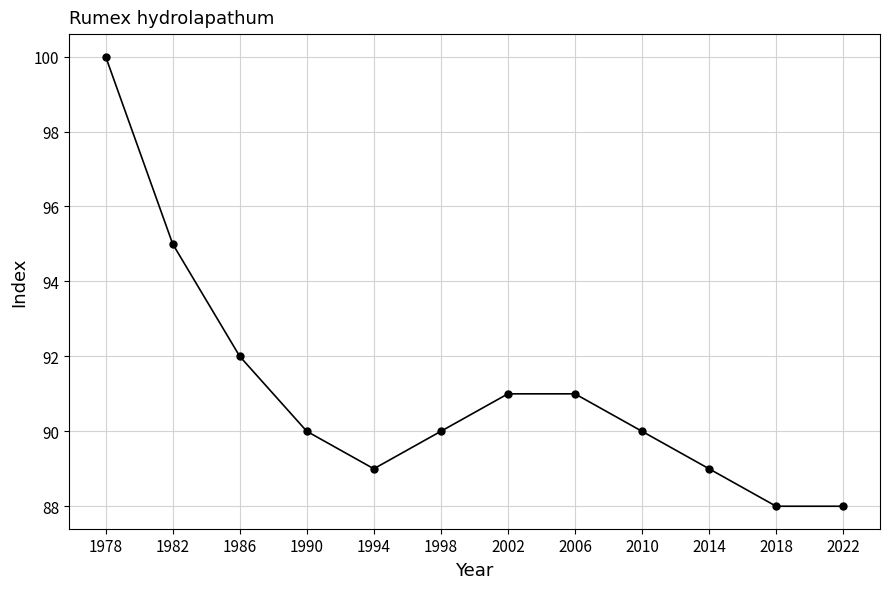

Reading right to left, transcribe all the data shown in this chart.

2022=88	2018=88	2014=89	2010=90	2006=91	2002=91	1998=90	1994=89	1990=90	1986=92	1982=95	1978=100